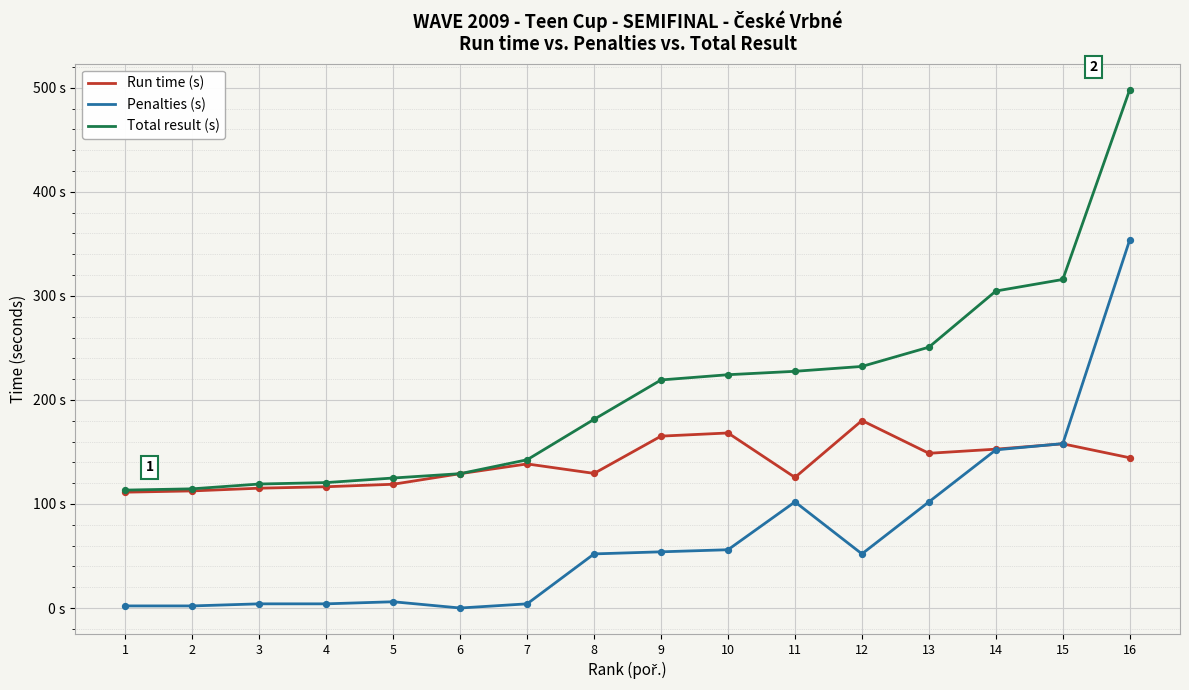

Does the chart have visible grid lines?

Yes